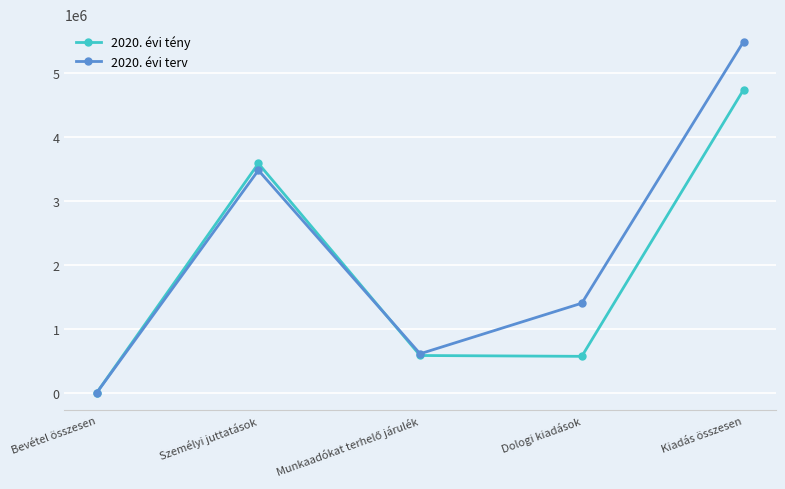

At which category does 2020. évi tény reach its first local peak?

Személyi juttatások